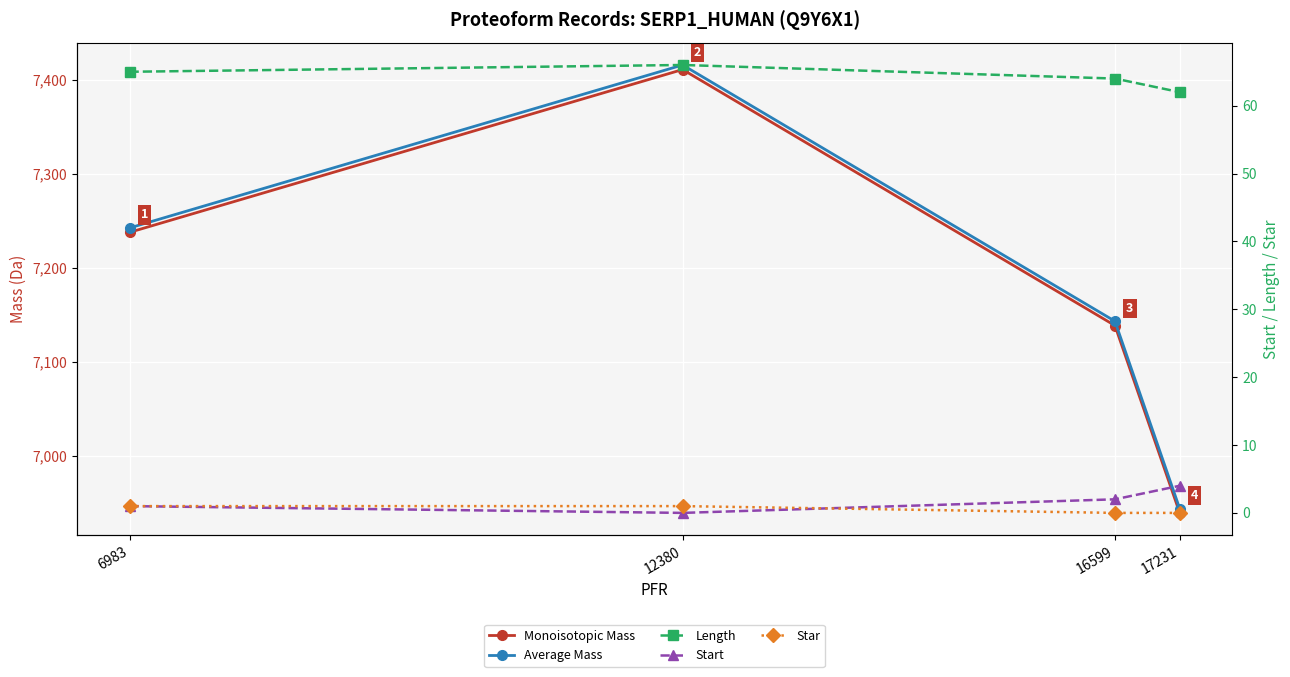

How many lines are shown in the chart?

5